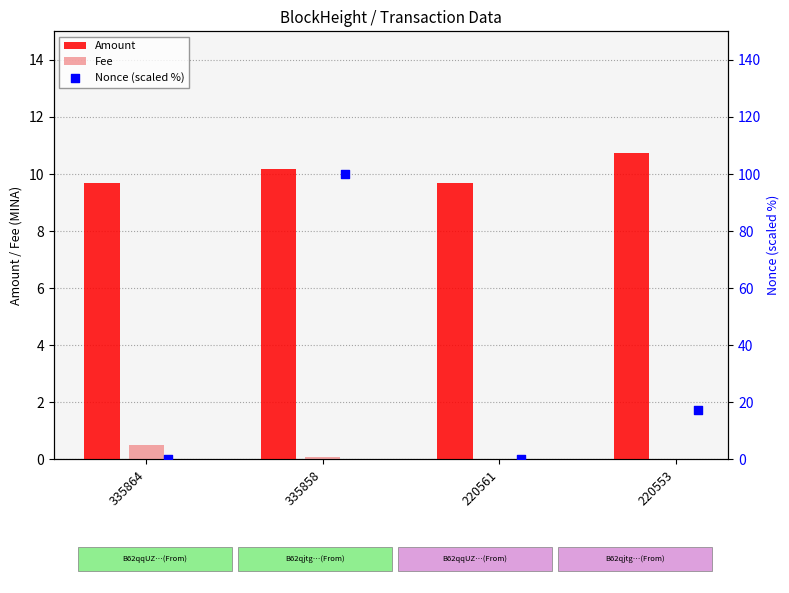

Which series reaches the minimum Y coordinate?

Nonce (scaled %)